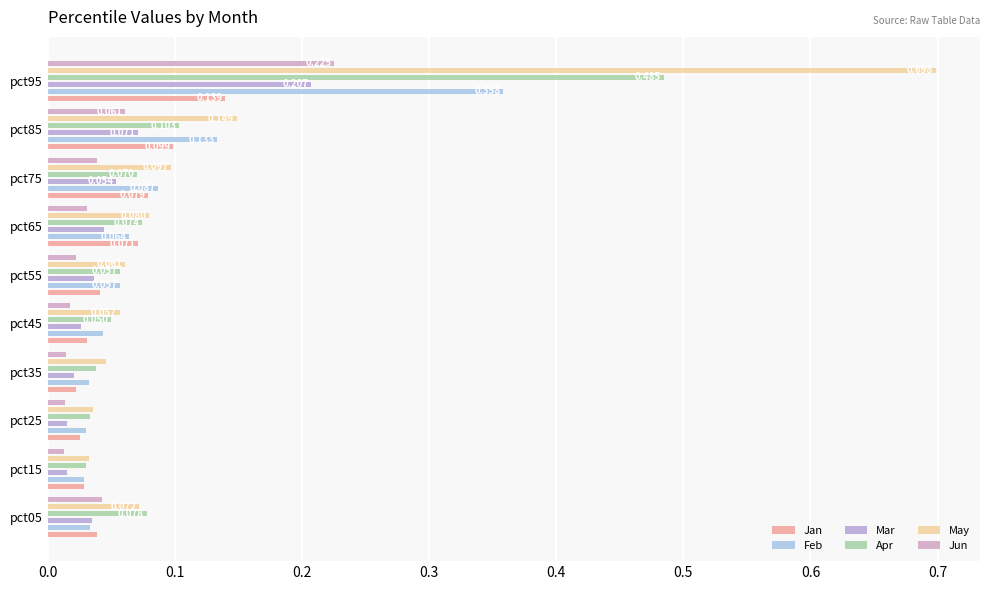

Reading left to right, what are all the values shown in this chart?

Jan: 0.0	0.0	0.0	0.0	0.0	0.0	0.1	0.1	0.1	0.1
Feb: 0.0	0.0	0.0	0.0	0.0	0.1	0.1	0.1	0.1	0.4
Mar: 0.0	0.0	0.0	0.0	0.0	0.0	0.0	0.1	0.1	0.2
Apr: 0.1	0.0	0.0	0.0	0.1	0.1	0.1	0.1	0.1	0.5
May: 0.1	0.0	0.0	0.0	0.1	0.1	0.1	0.1	0.1	0.7
Jun: 0.0	0.0	0.0	0.0	0.0	0.0	0.0	0.0	0.1	0.2